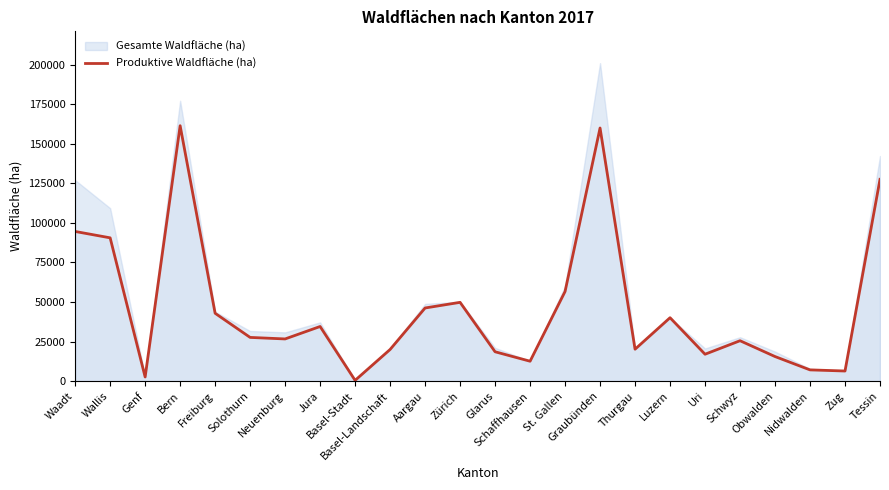

How many values are below 27617?

12